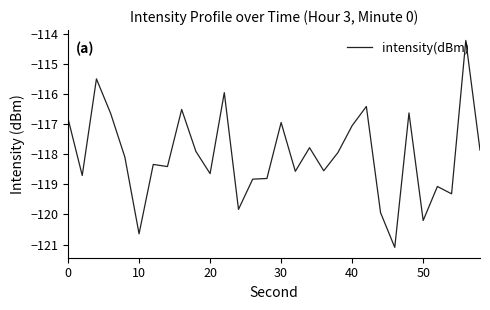

What is the difference between the maximum and minimum values?

6.9